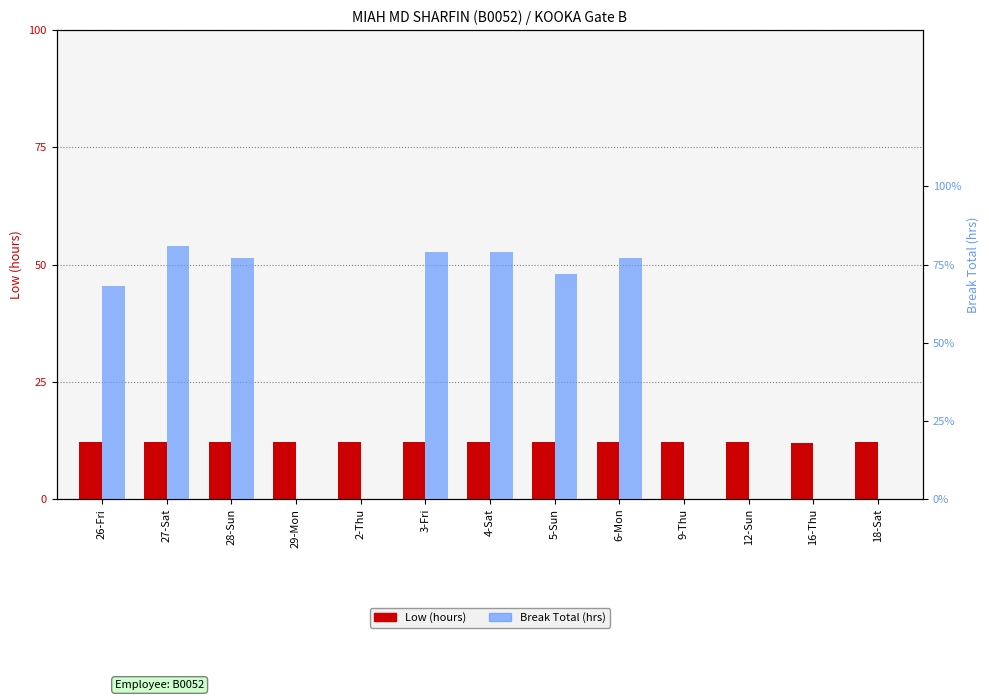

Reading left to right, extract all data points from this chart.

Low (hours): 26-Fri=12.2	27-Sat=12.1	28-Sun=12.1	29-Mon=12.2	2-Thu=12.1	3-Fri=12.1	4-Sat=12.1	5-Sun=12.1	6-Mon=12.2	9-Thu=12.1	12-Sun=12.1	16-Thu=12.0	18-Sat=12.1
Break Total (hrs): 26-Fri=0.7	27-Sat=0.8	28-Sun=0.8	29-Mon=0.0	2-Thu=0.0	3-Fri=0.8	4-Sat=0.8	5-Sun=0.7	6-Mon=0.8	9-Thu=0.0	12-Sun=0.0	16-Thu=0.0	18-Sat=0.0